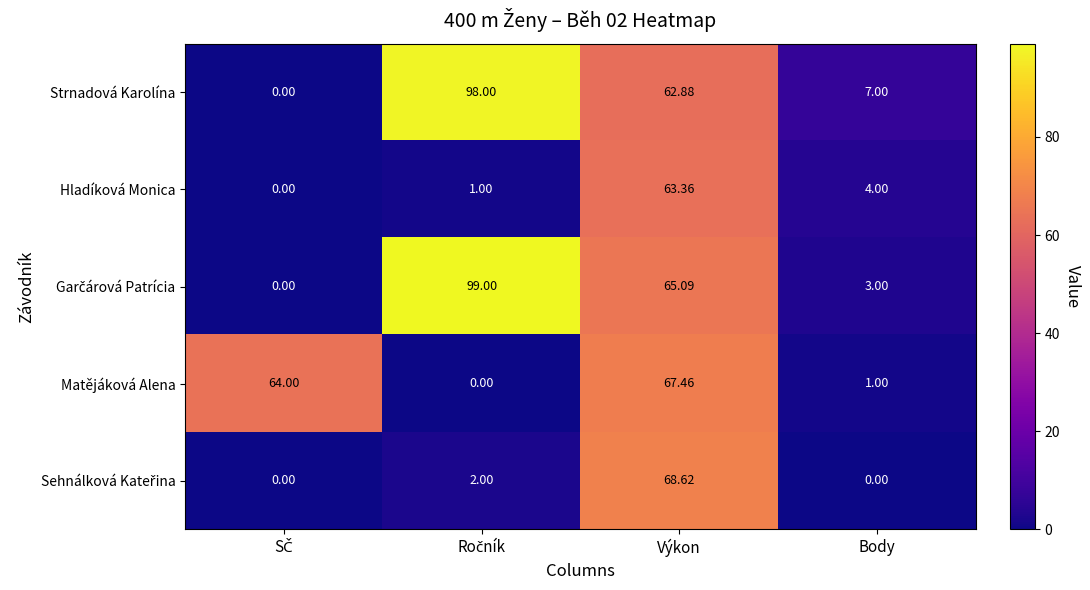

At which category is the sum across all series the highest?

Výkon